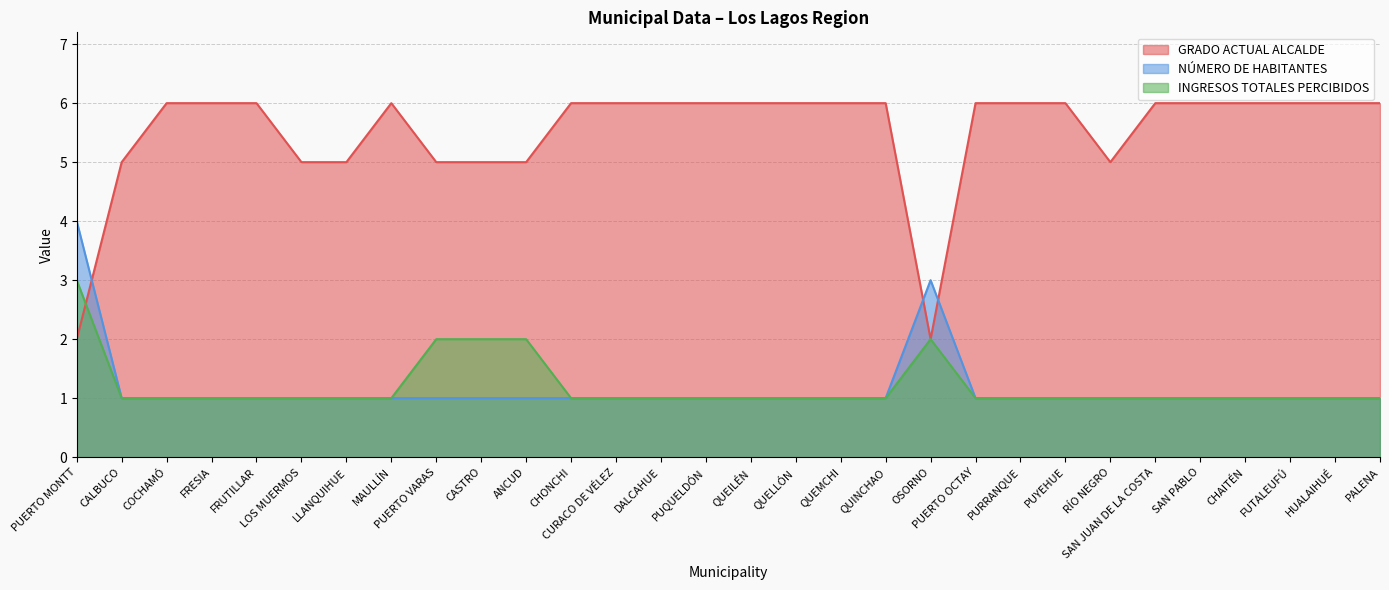

How many data points does each series have?

30